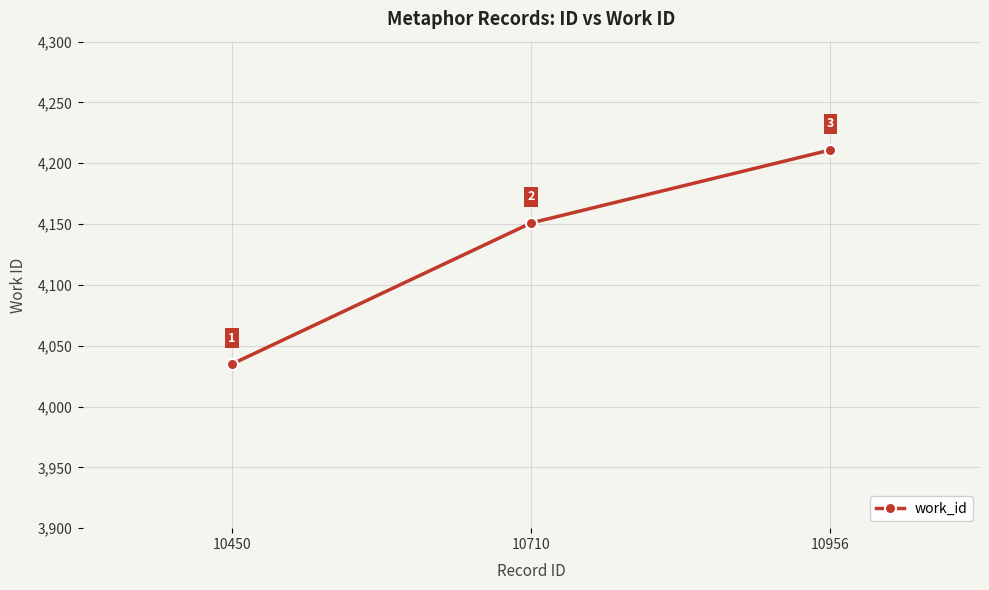

Which category has the lowest value across all series?

10450